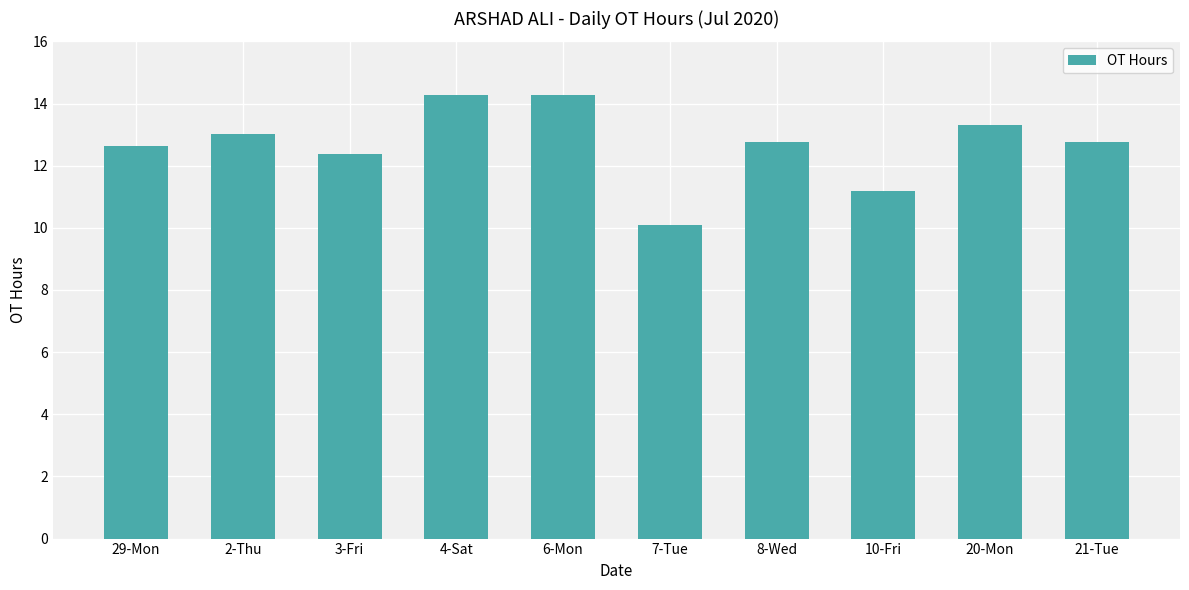

What is the sum of the values at 10-Fri and 3-Fri?

23.6